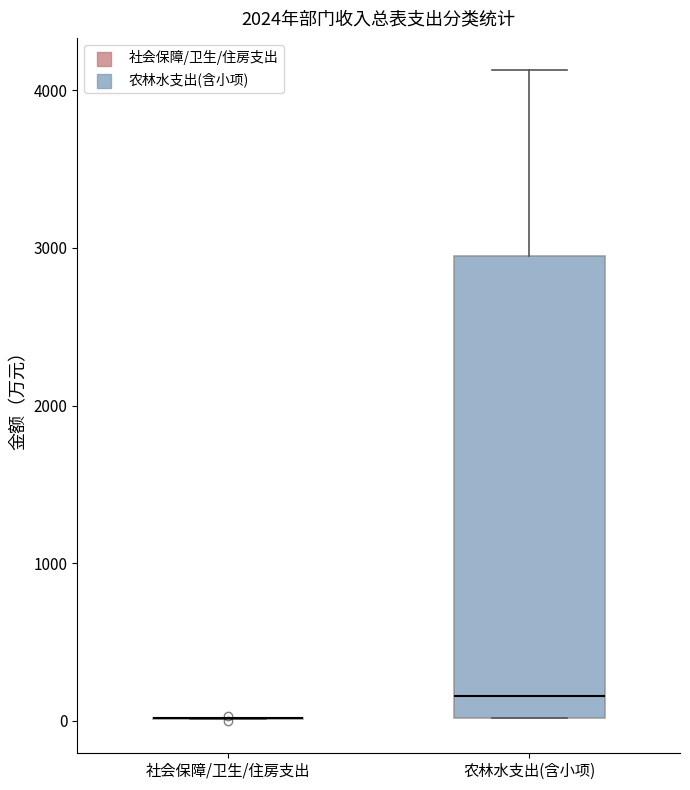

Which box is the tallest, from its lower edge to its upper edge?

农林水支出(含小项)